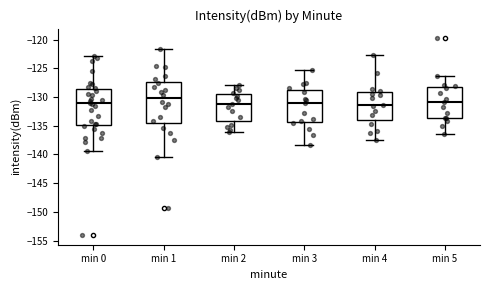

Which box's median line is the highest?

min 1